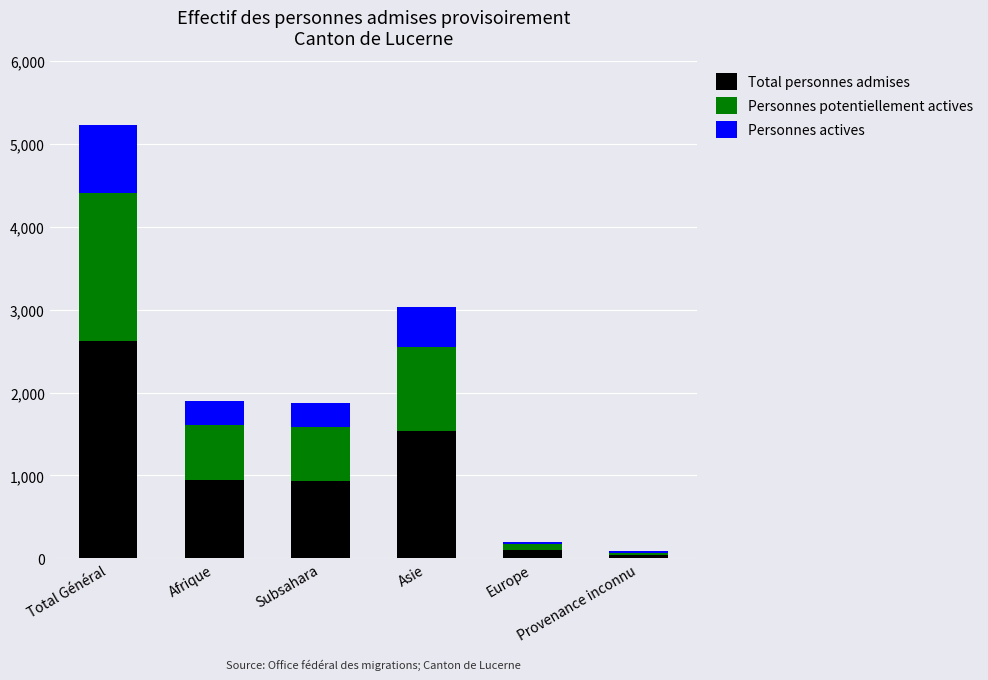

What value does the Personnes actives series have at Asie, to the nearest 50?

500